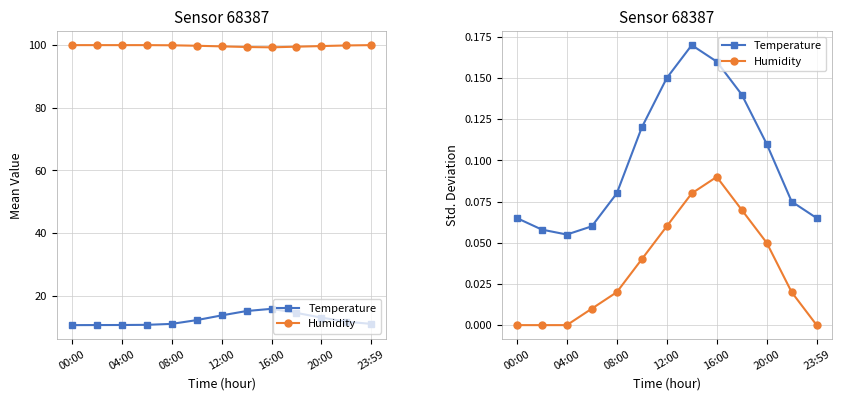

True or false: Temperature has a value of 0.1 at 23:59.

False